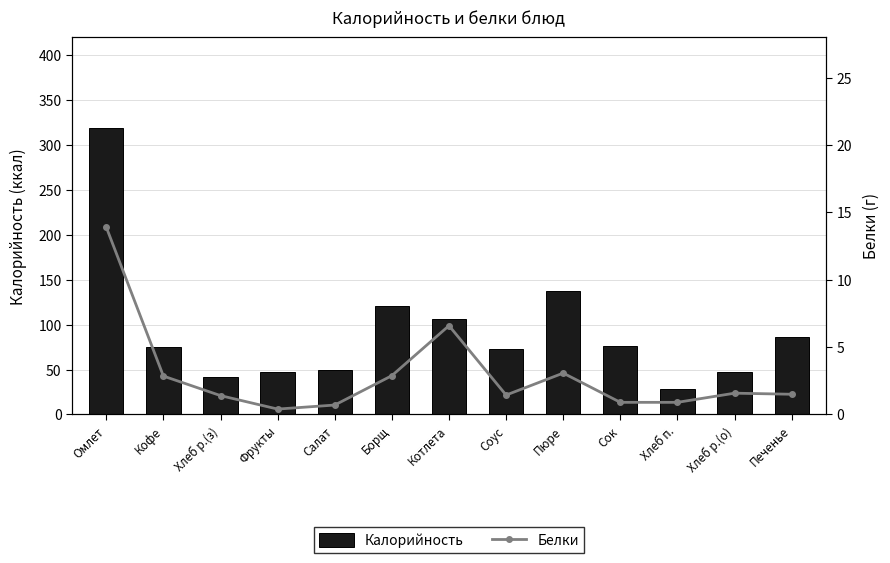

Where is Калорийность nearest to the value 173?

Пюре